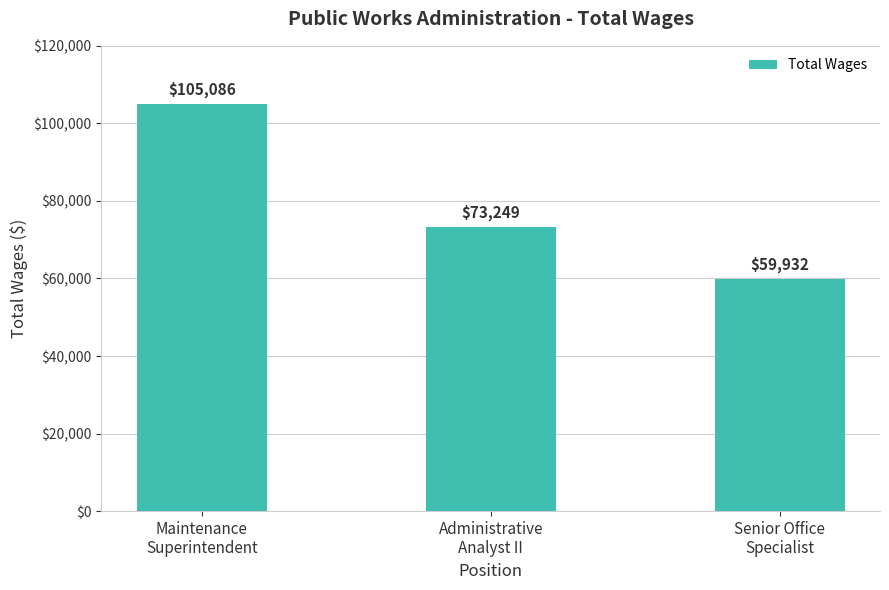

What is the change in value from Administrative
Analyst II to Senior Office
Specialist?

-13317